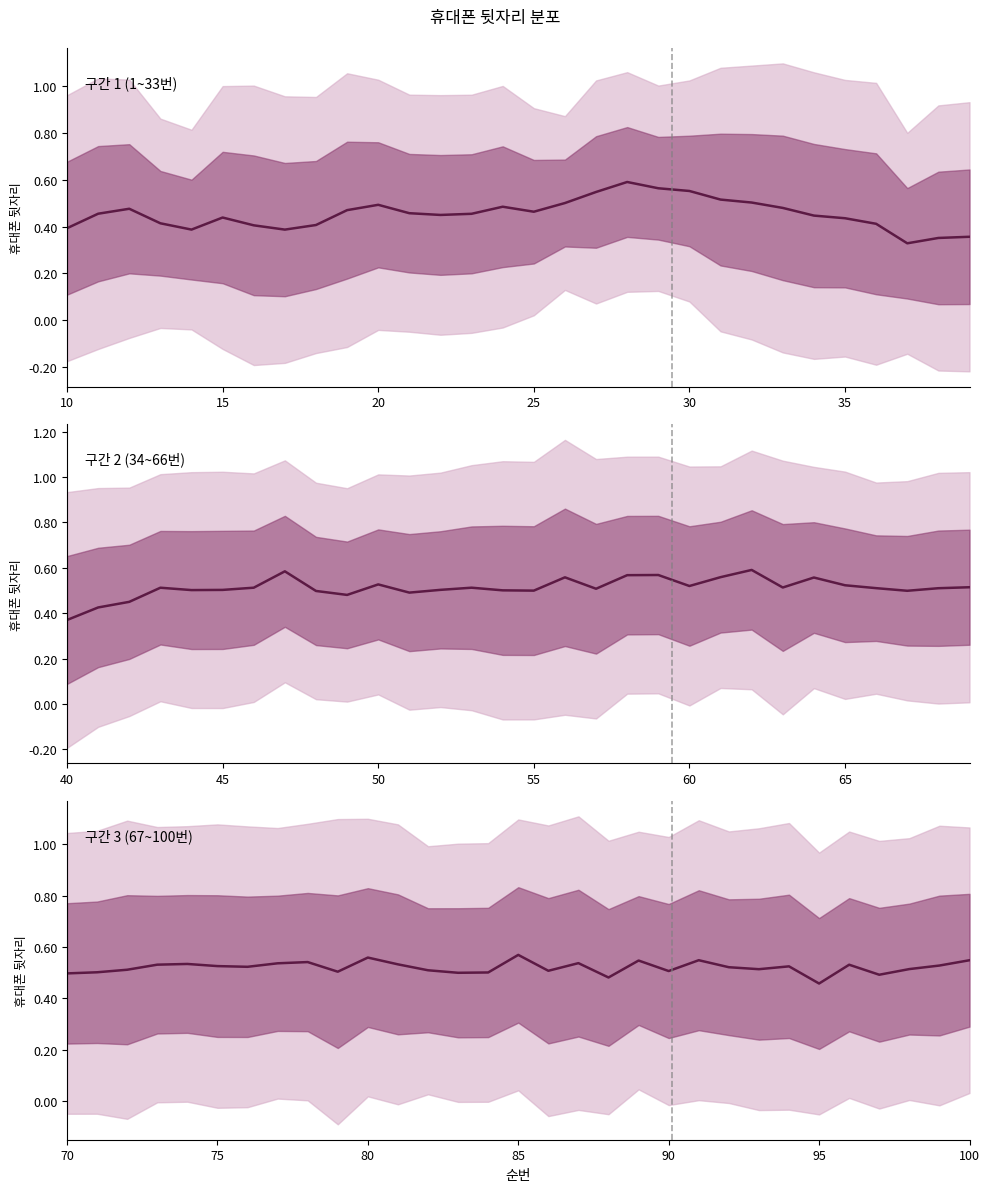

True or false: the data shows 0.4 at 85.

False